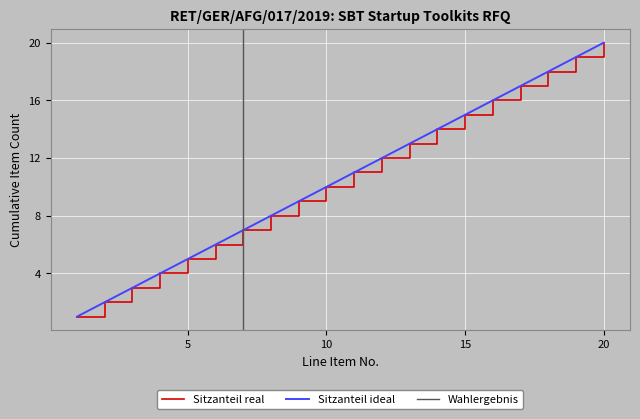

List the labels in order of value, largest first.

20, 19, 18, 17, 16, 15, 14, 13, 12, 11, 10, 9, 8, 7, 6, 5, 4, 3, 2, 1